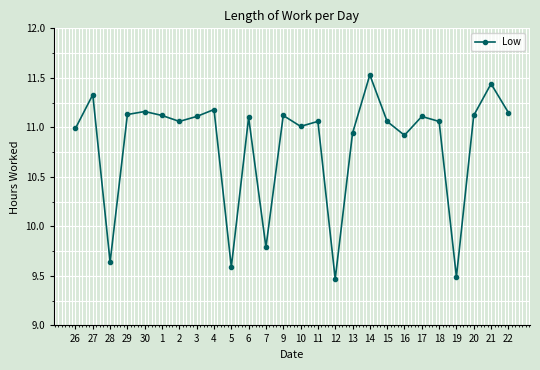

What is the sum of the values at 16 and 13?

21.9